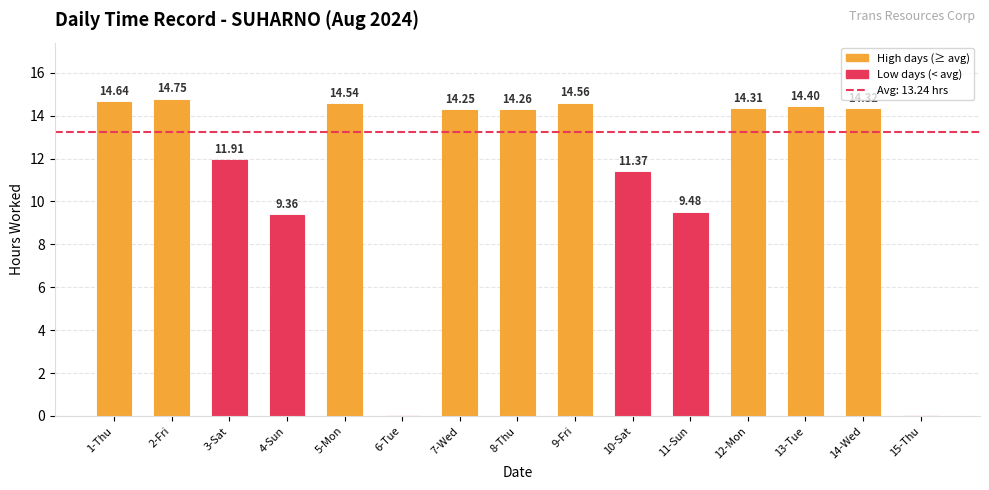

What is the change in value from 9-Fri to 14-Wed?

-0.2